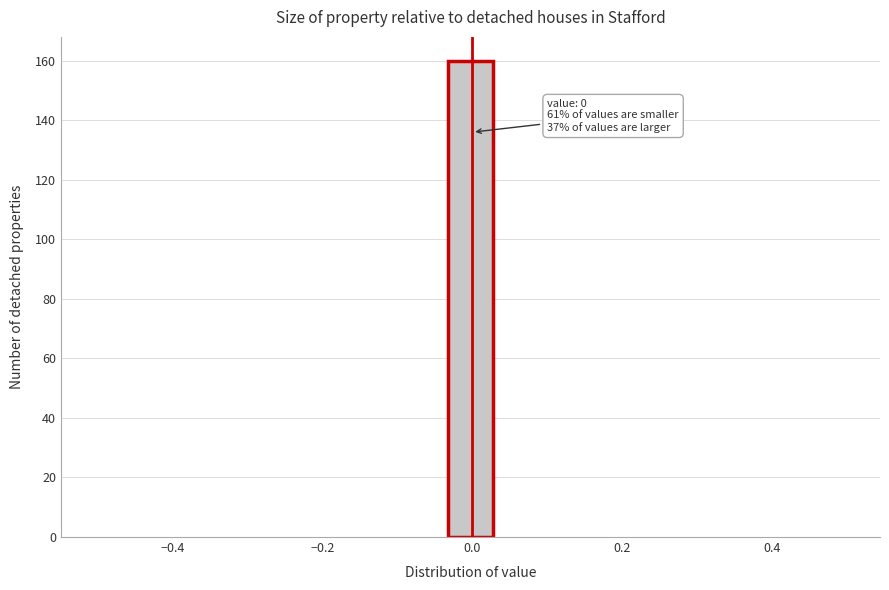

Around what value on the x-axis is the tallest bar? Give the approximate position of its centre, as read against the axis.

0.00